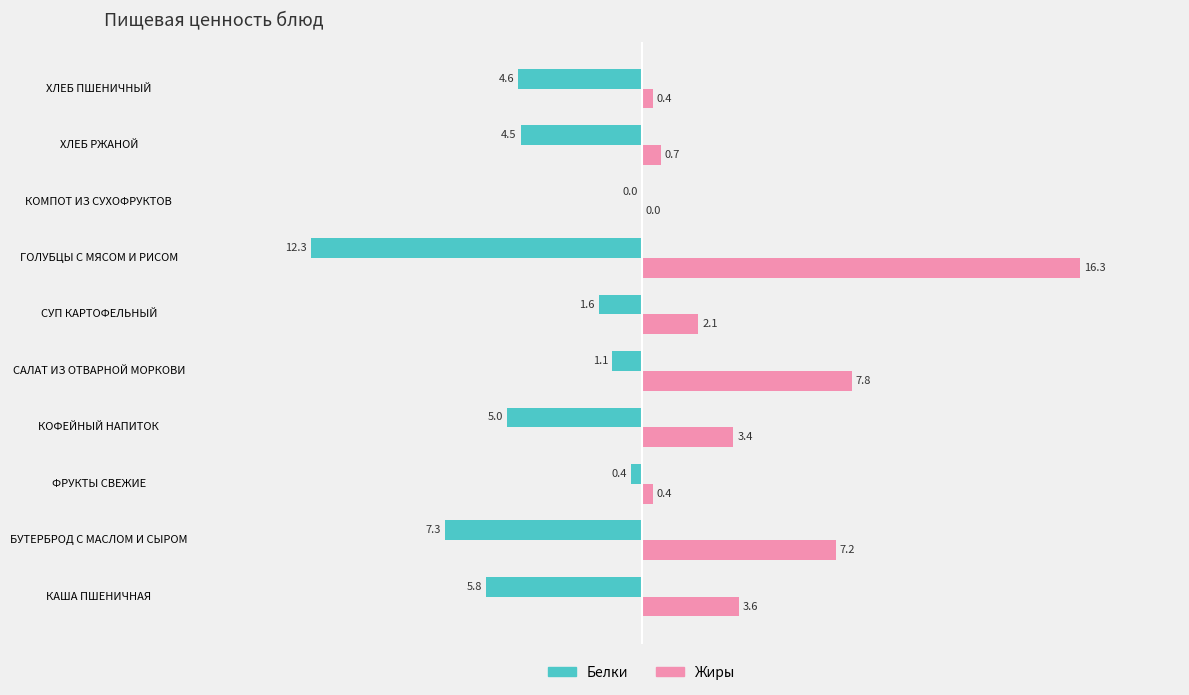

Which series has the widest spread of values?

Жиры